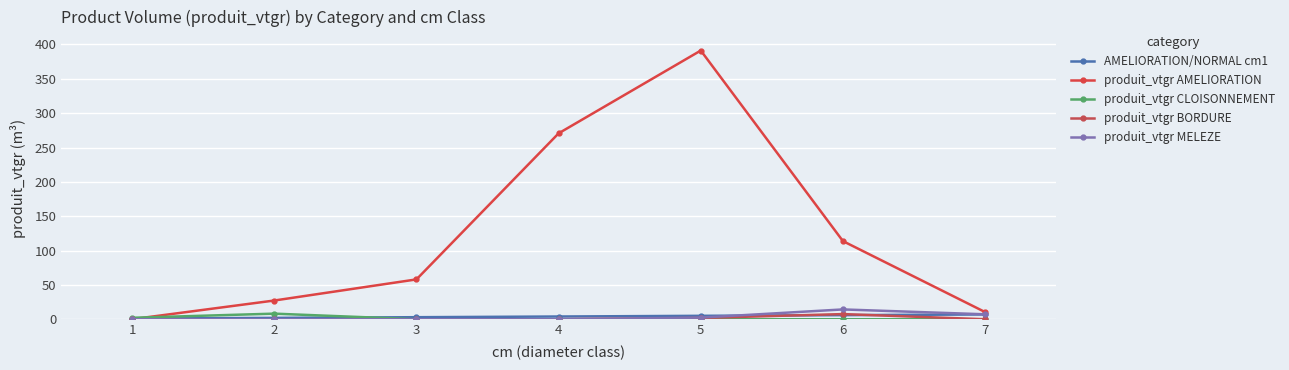

What are all the series names shown in the legend?

AMELIORATION/NORMAL cm1, produit_vtgr AMELIORATION, produit_vtgr CLOISONNEMENT, produit_vtgr BORDURE, produit_vtgr MELEZE